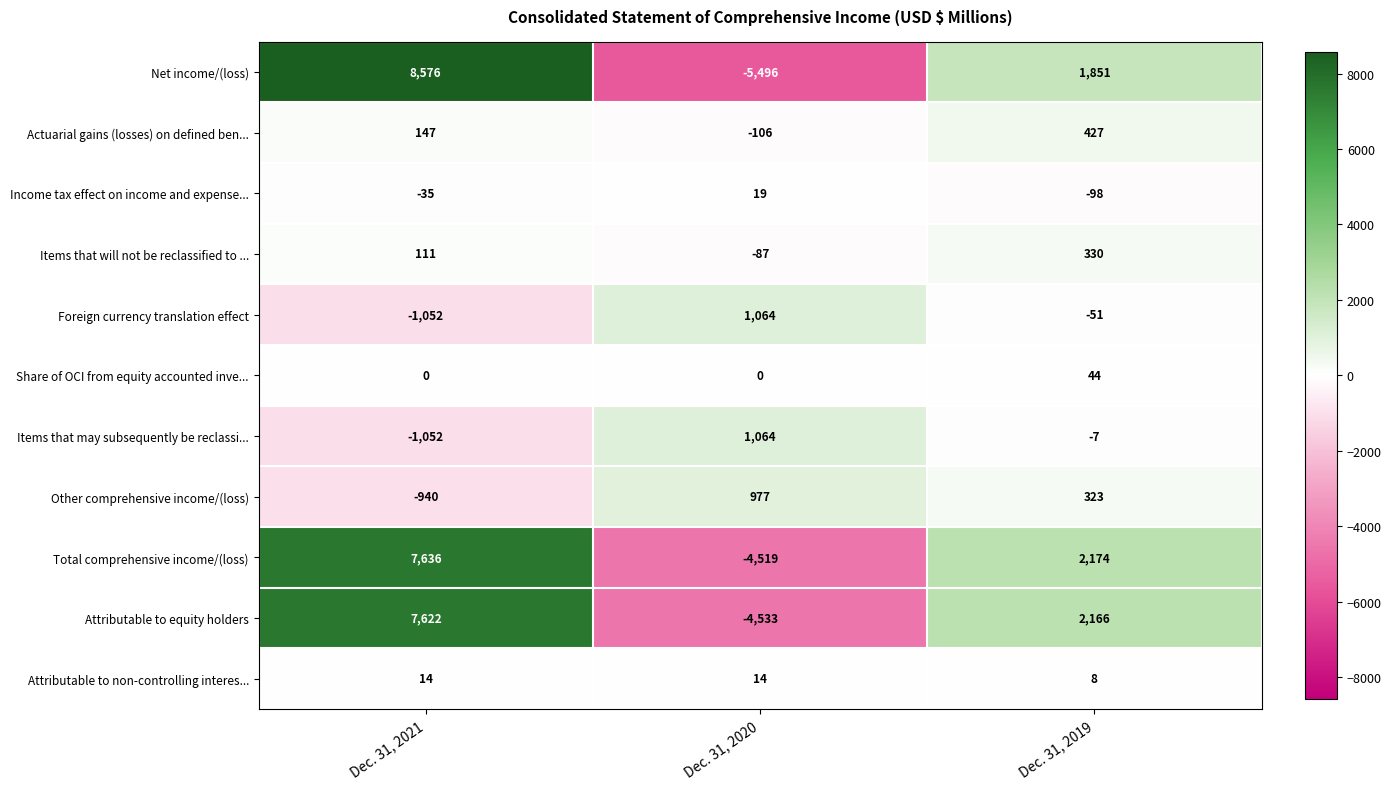

The value of Items that will not be reclassified to ... at Dec. 31, 2021 is 45. True or false?

False